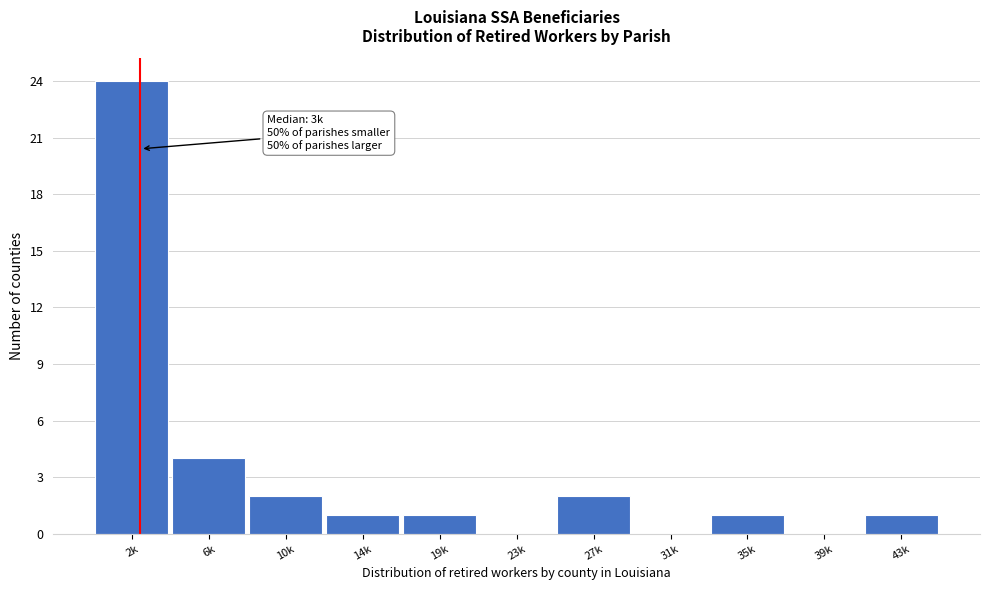

Reading left to right, transcribe all the data shown in this chart.

2k=24	6k=4	10k=2	14k=1	19k=1	23k=0	27k=2	31k=0	35k=1	39k=0	43k=1